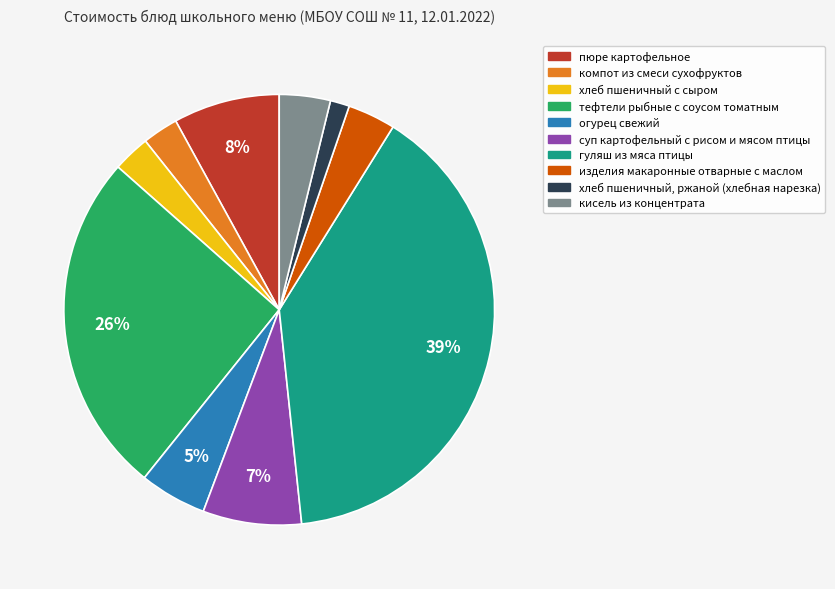

Do хлеб пшеничный, ржаной (хлебная нарезка) and компот из смеси сухофруктов together represent more than half of the pie?

No